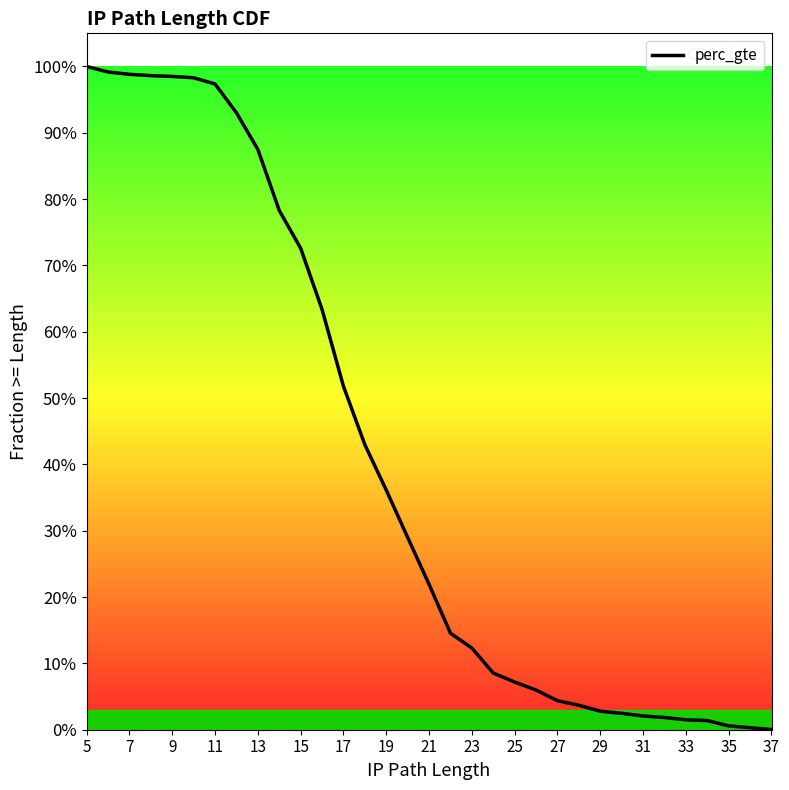

Reading right to left, what are all the values shown in this chart?

0.0	0.0	0.0	0.0	0.0	0.0	0.0	0.0	0.0	0.0	0.0	0.1	0.1	0.1	0.1	0.1	0.2	0.3	0.4	0.4	0.5	0.6	0.7	0.8	0.9	0.9	1.0	1.0	1.0	1.0	1.0	1.0	1.0